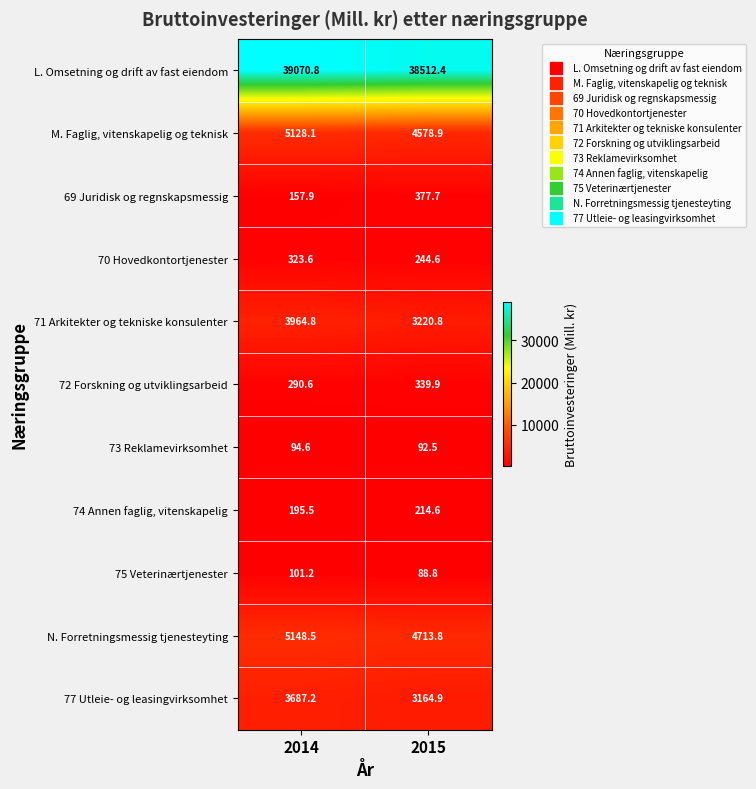

At which label is 74 Annen faglig, vitenskapelig closest to 205?

2014